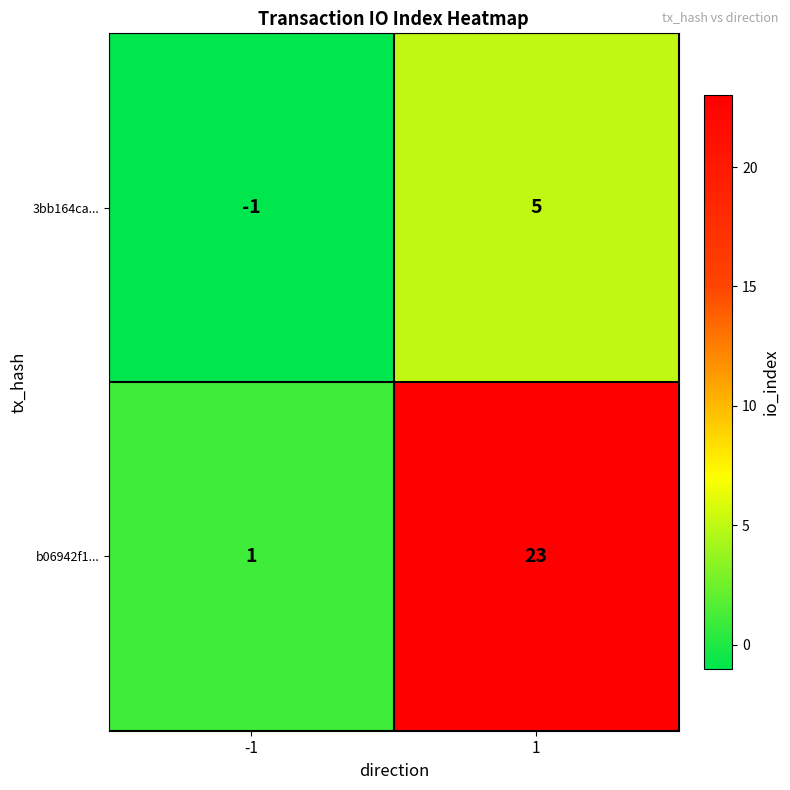

Reading left to right, what are all the values shown in this chart?

3bb164ca...: -1	5
b06942f1...: 1	23